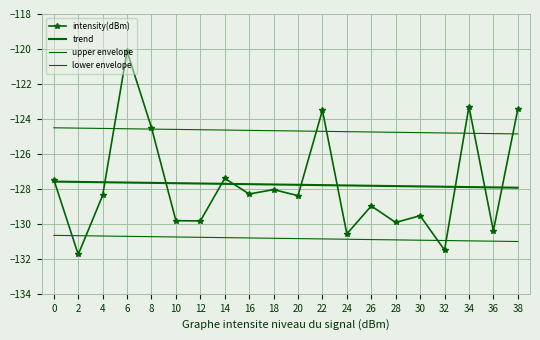

Reading left to right, list all the values displayed in this chart.

intensity(dBm): 0=-127.5	2=-131.8	4=-128.4	6=-120.1	8=-124.5	10=-129.8	12=-129.8	14=-127.4	16=-128.3	18=-128.0	20=-128.4	22=-123.5	24=-130.6	26=-129.0	28=-129.9	30=-129.5	32=-131.5	34=-123.3	36=-130.4	38=-123.5
trend: 0=-127.6	2=-127.6	4=-127.6	6=-127.6	8=-127.7	10=-127.7	12=-127.7	14=-127.7	16=-127.7	18=-127.7	20=-127.8	22=-127.8	24=-127.8	26=-127.8	28=-127.8	30=-127.9	32=-127.9	34=-127.9	36=-127.9	38=-127.9
upper envelope: 0=-124.5	2=-124.5	4=-124.5	6=-124.6	8=-124.6	10=-124.6	12=-124.6	14=-124.6	16=-124.7	18=-124.7	20=-124.7	22=-124.7	24=-124.7	26=-124.7	28=-124.8	30=-124.8	32=-124.8	34=-124.8	36=-124.8	38=-124.9
lower envelope: 0=-130.7	2=-130.7	4=-130.7	6=-130.7	8=-130.7	10=-130.8	12=-130.8	14=-130.8	16=-130.8	18=-130.8	20=-130.8	22=-130.9	24=-130.9	26=-130.9	28=-130.9	30=-130.9	32=-131.0	34=-131.0	36=-131.0	38=-131.0